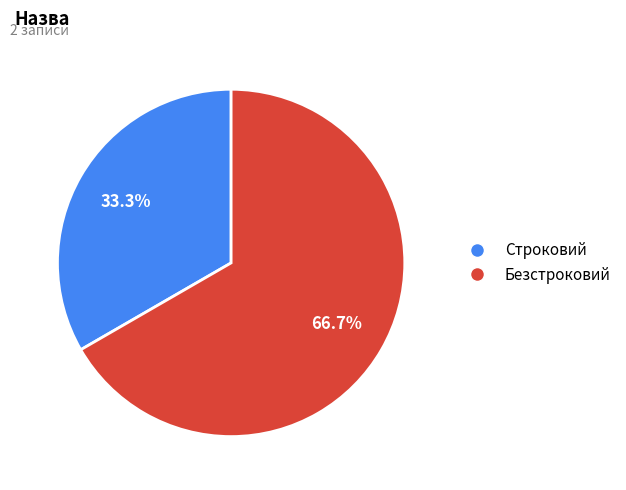

To the nearest percent, what is the difference between the largest and smallest slice percentages?

33%